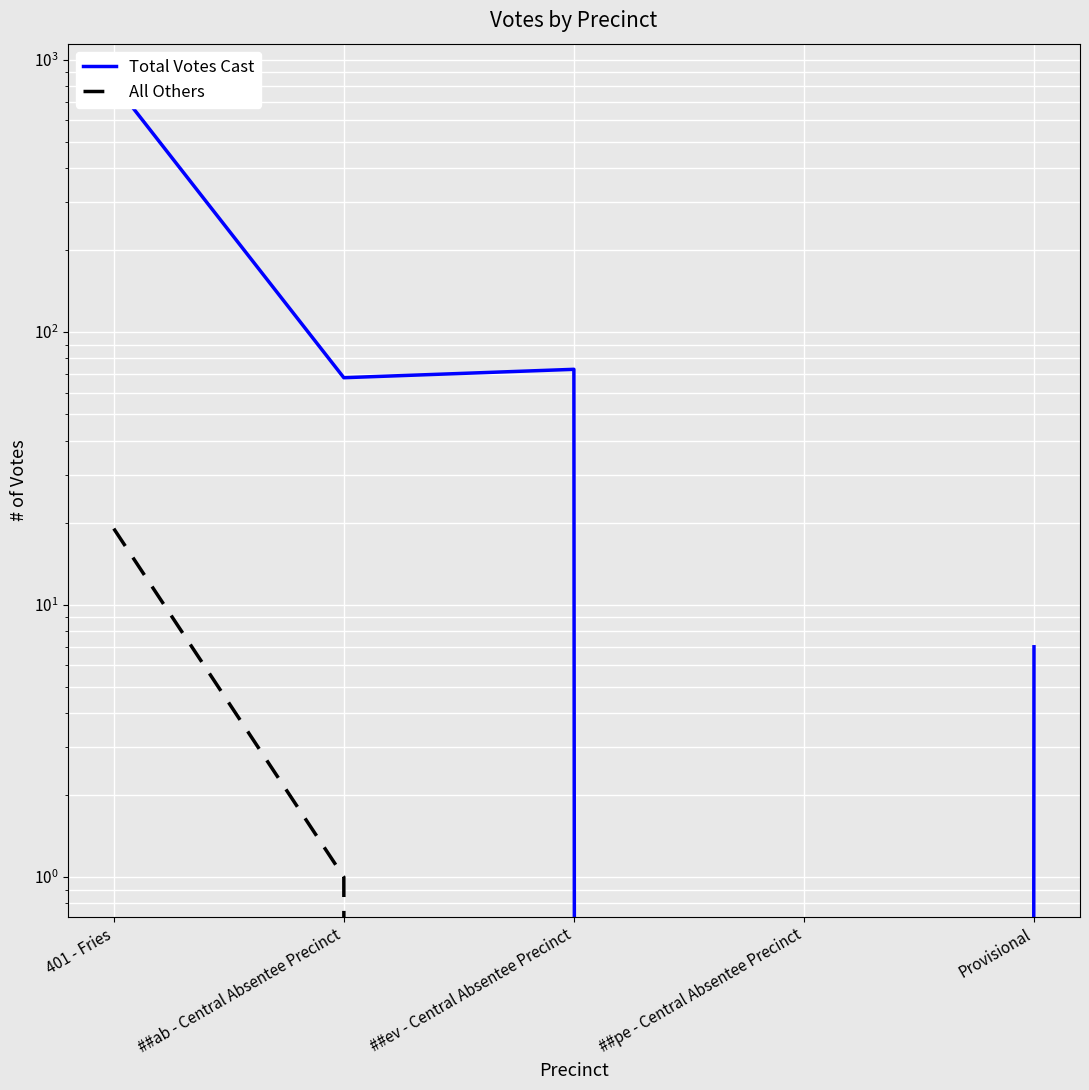

At which label is Total Votes Cast closest to 409?

##ev - Central Absentee Precinct